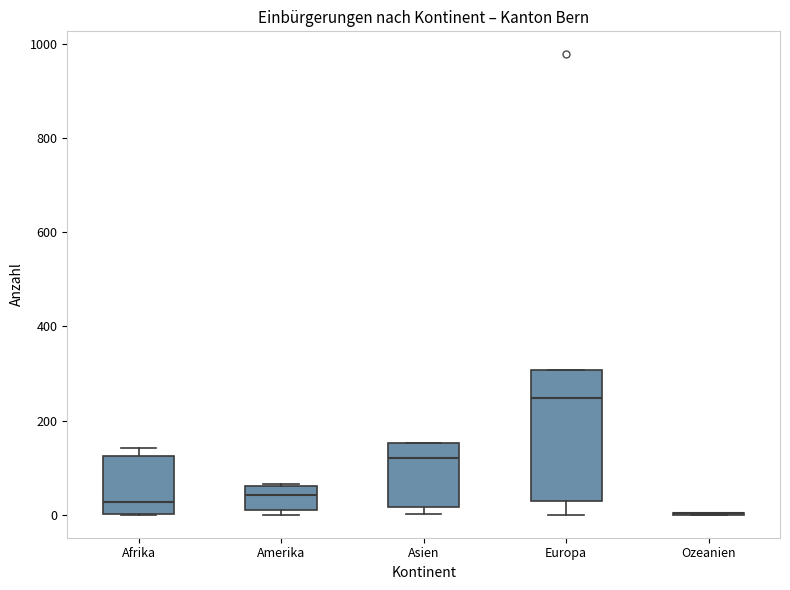

Which box is the tallest, from its lower edge to its upper edge?

Europa